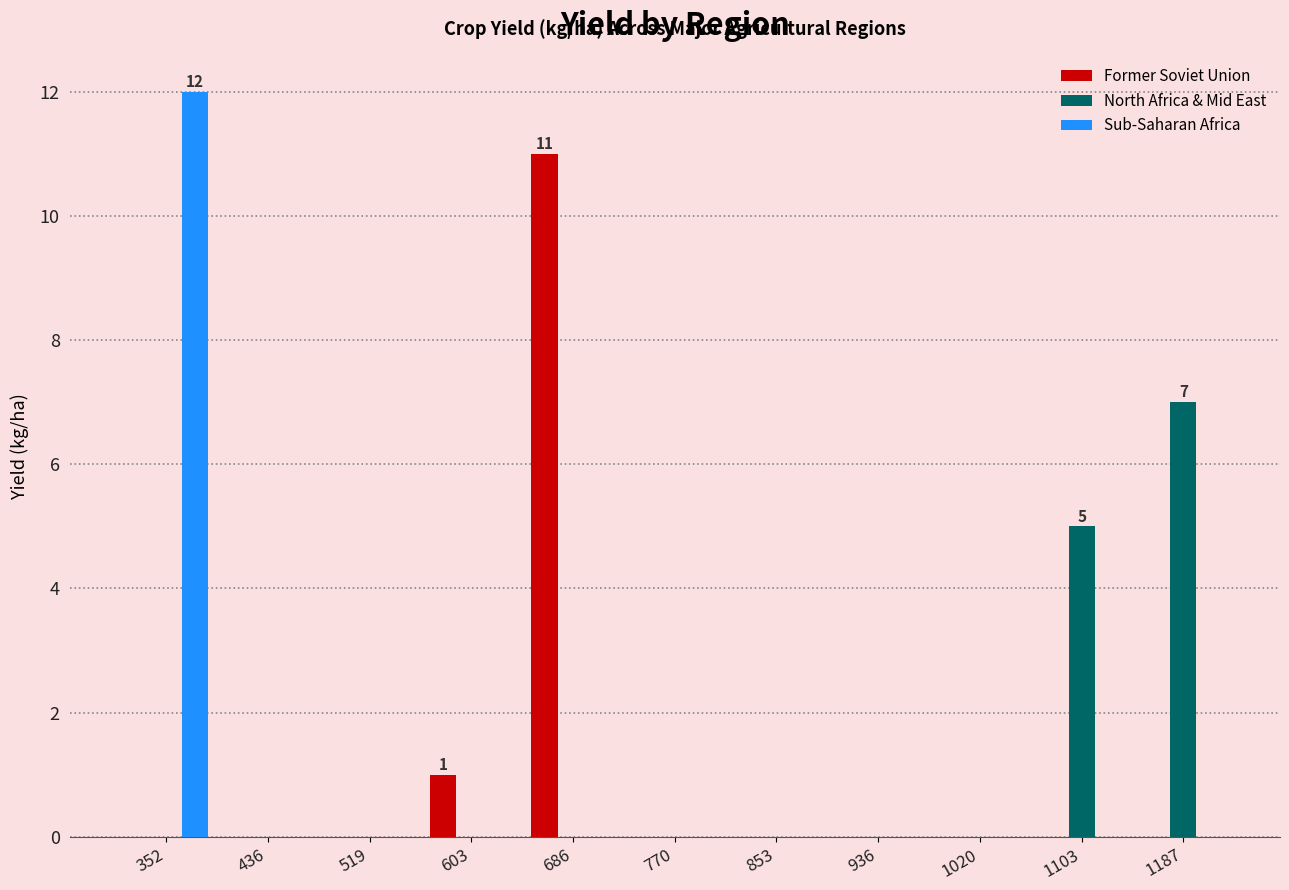

In the Former Soviet Union series, which range on the x-axis has the tallest bar?

640 to 730